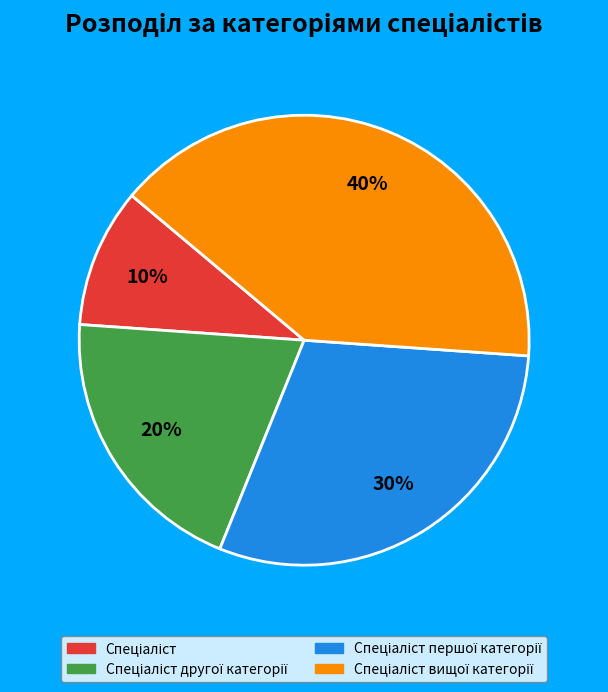

Is there a majority slice in this chart?

No